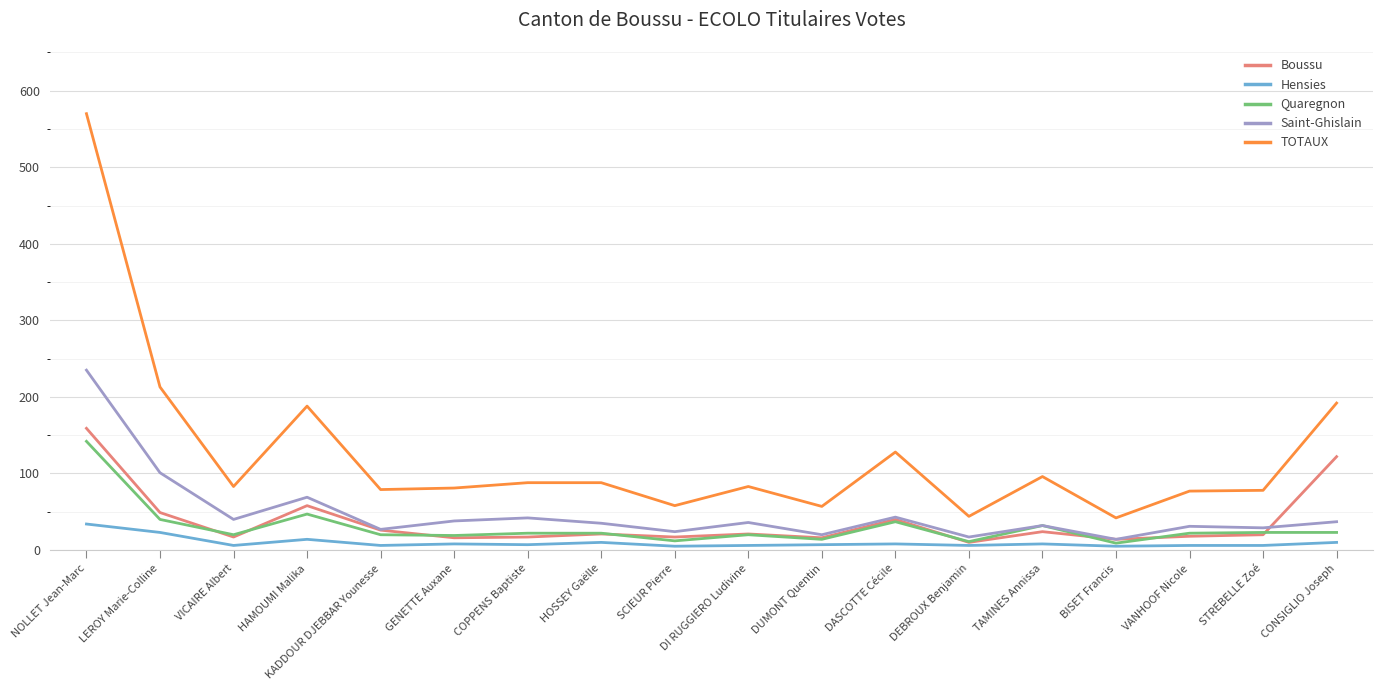

Is the value of TOTAUX at NOLLET Jean-Marc greater than the value of Saint-Ghislain at STREBELLE Zoé?

Yes